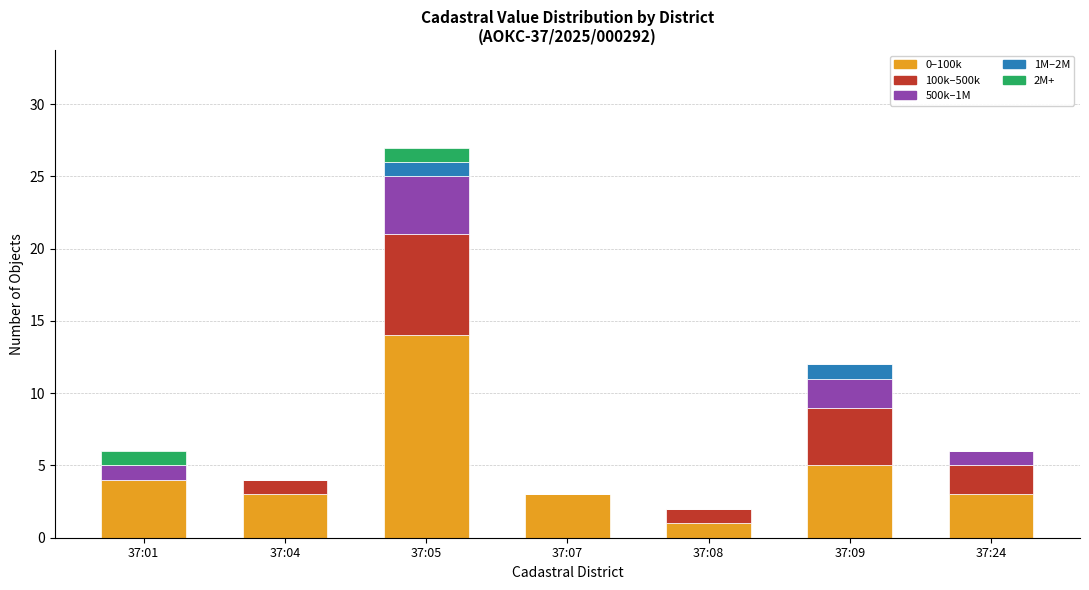

Which category has the highest value in the 0–100k series?

37:05